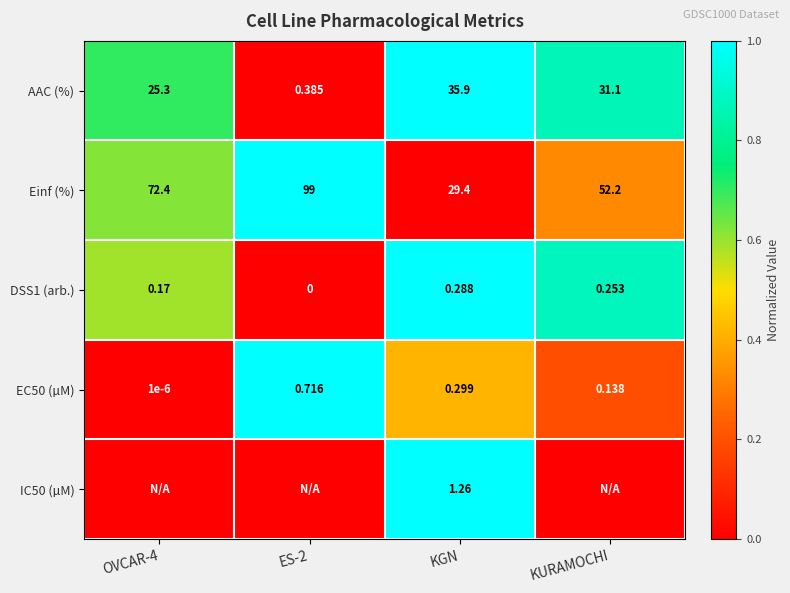

Is the value of AAC (%) at KURAMOCHI greater than the value of Einf (%) at KURAMOCHI?

No